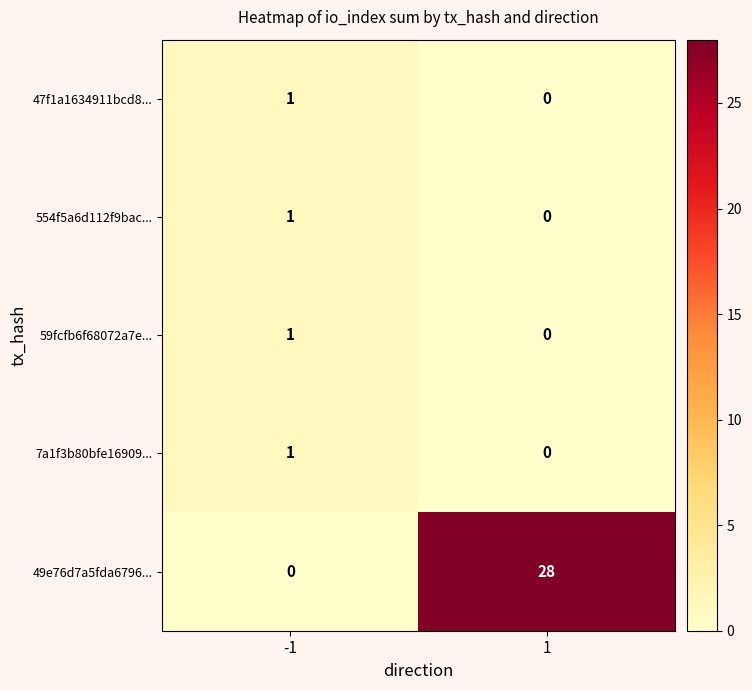

Is the value of 49e76d7a5fda6796... at 1 greater than the value of 554f5a6d112f9bac... at 1?

Yes